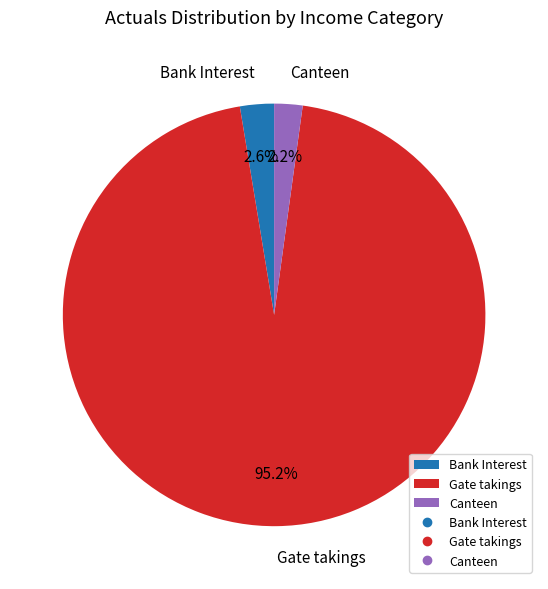

What percentage is the Canteen slice, to the nearest percent?

2%